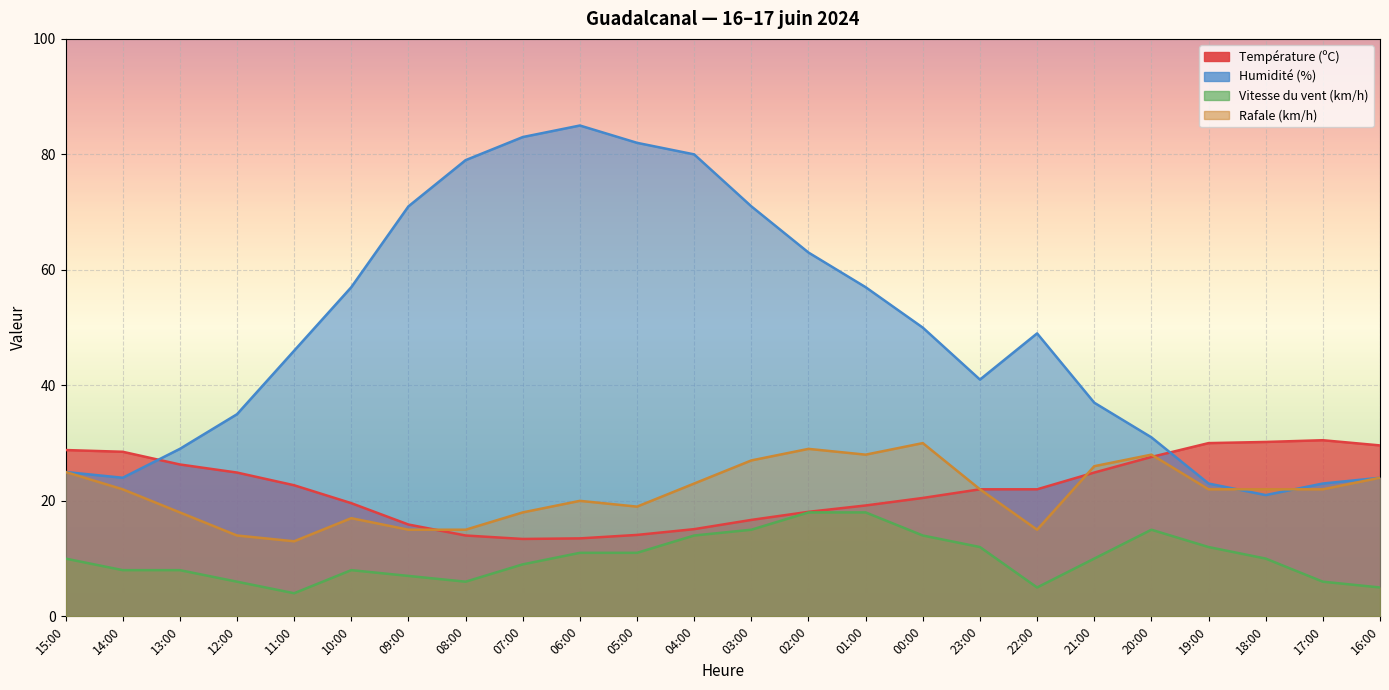

What is the difference between the highest and lowest values at 17:00?

24.5